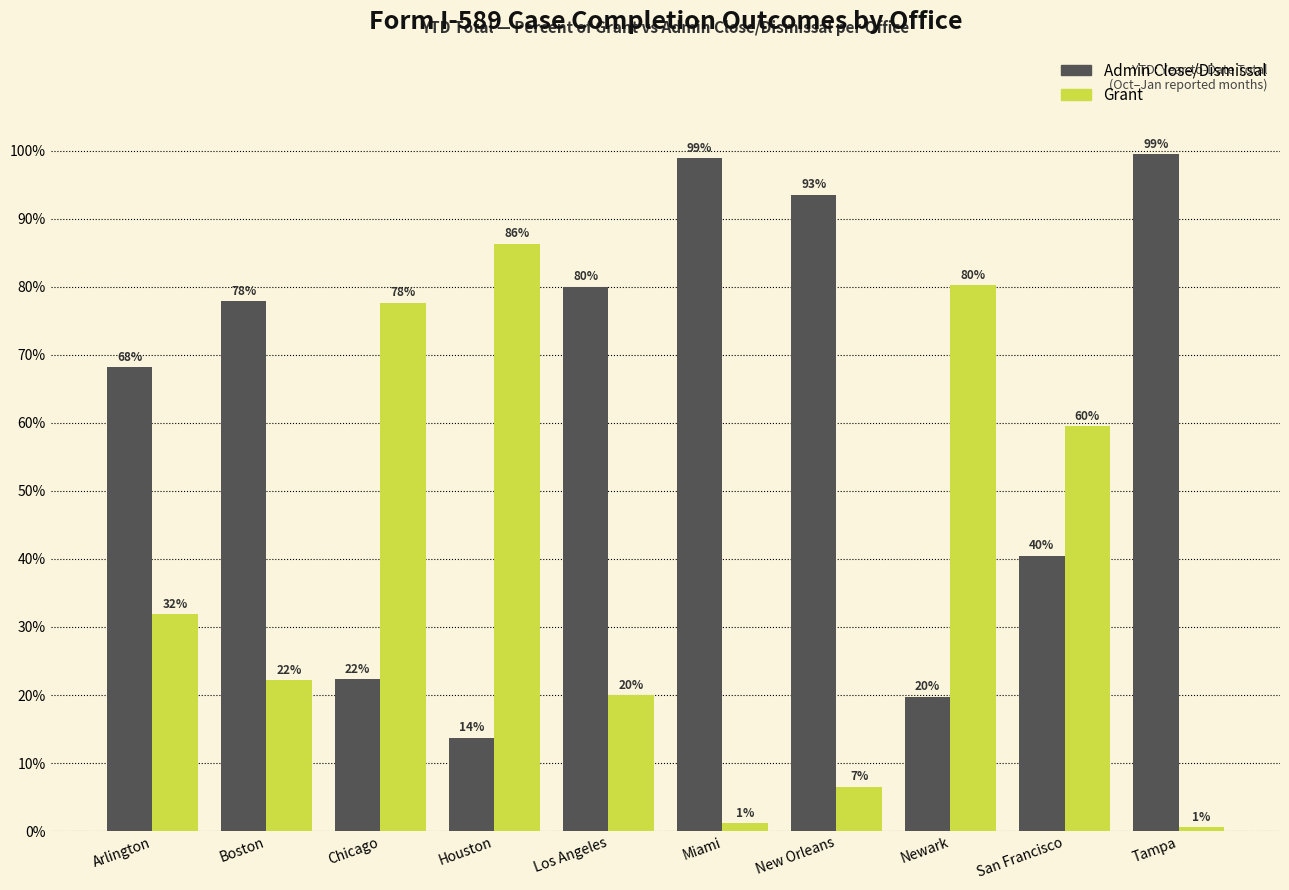

Rank the series by their maximum value, from lowest to highest.

Grant, Admin Close/Dismissal